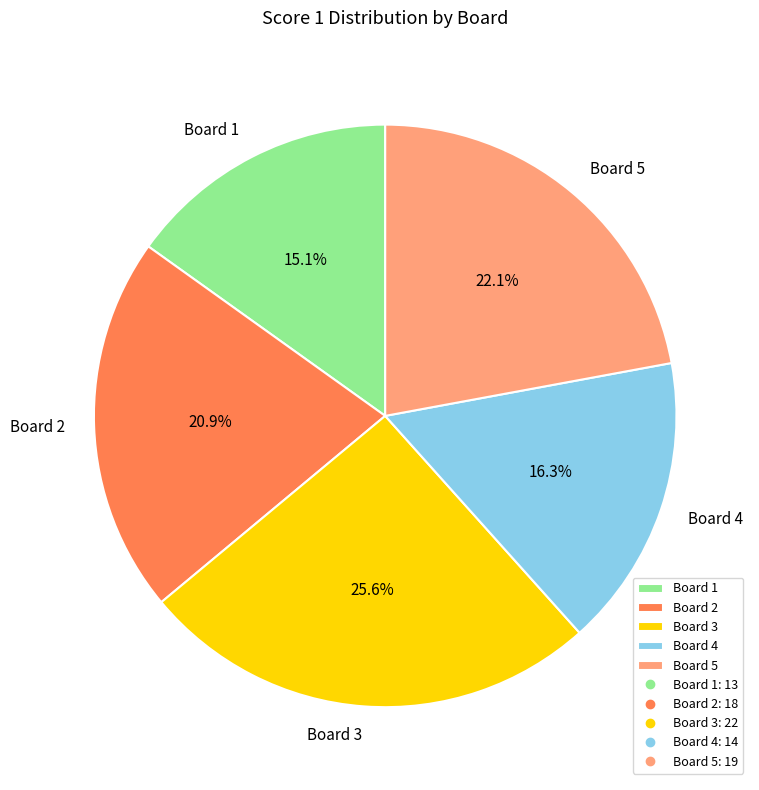

Which has a higher value, Board 2 or Board 4?

Board 2